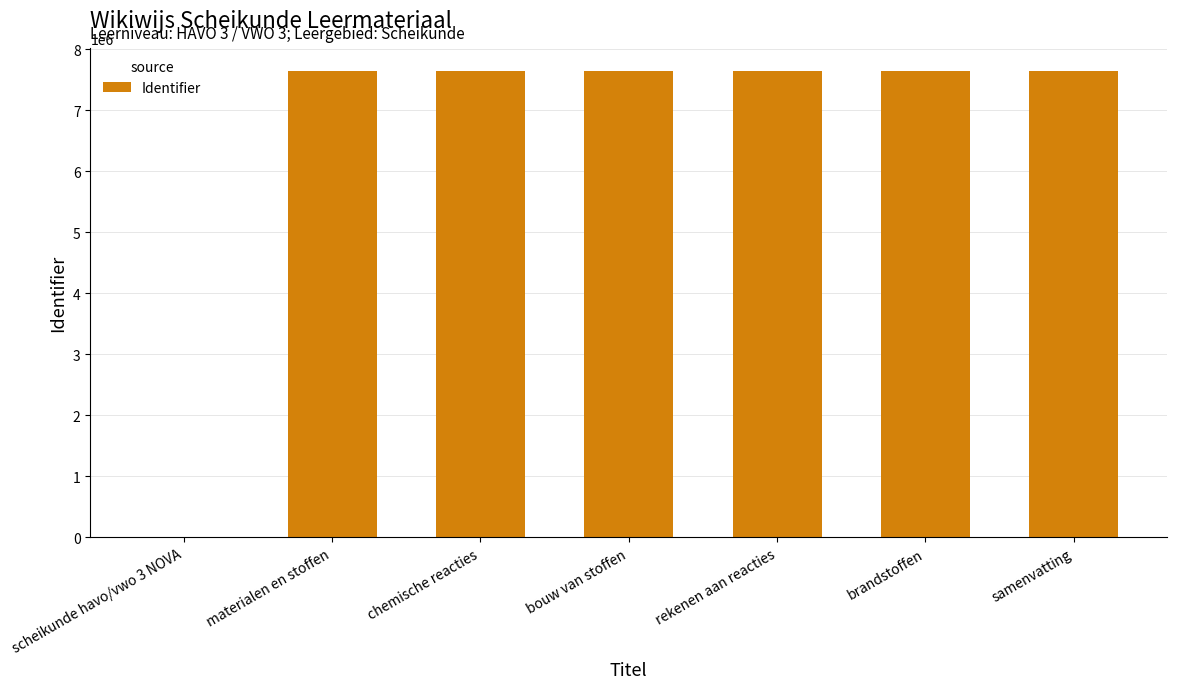

What is the sum of all values?

45850769